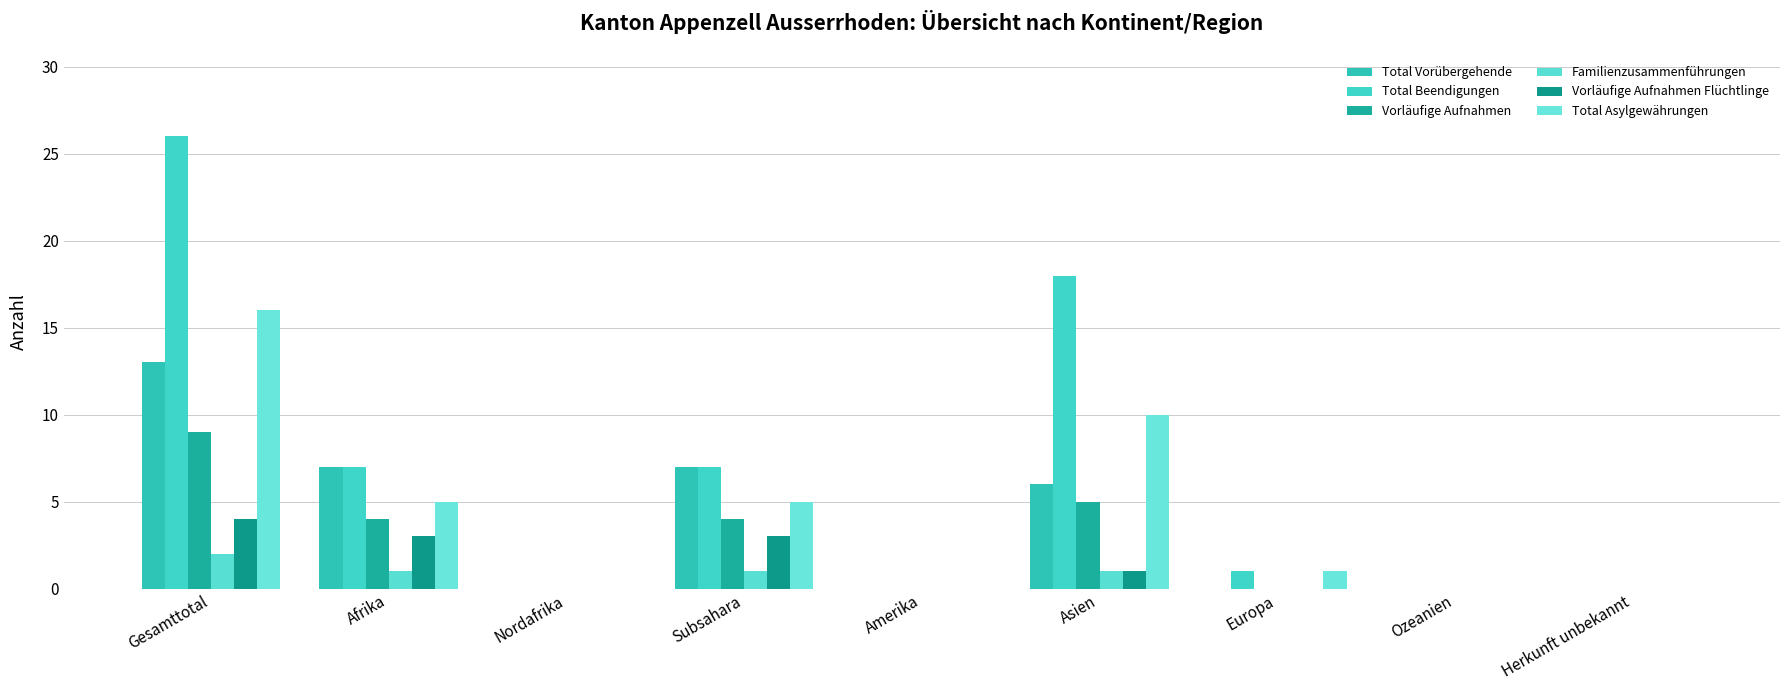

The value of Familienzusammenführungen at Gesamttotal is 2. True or false?

True